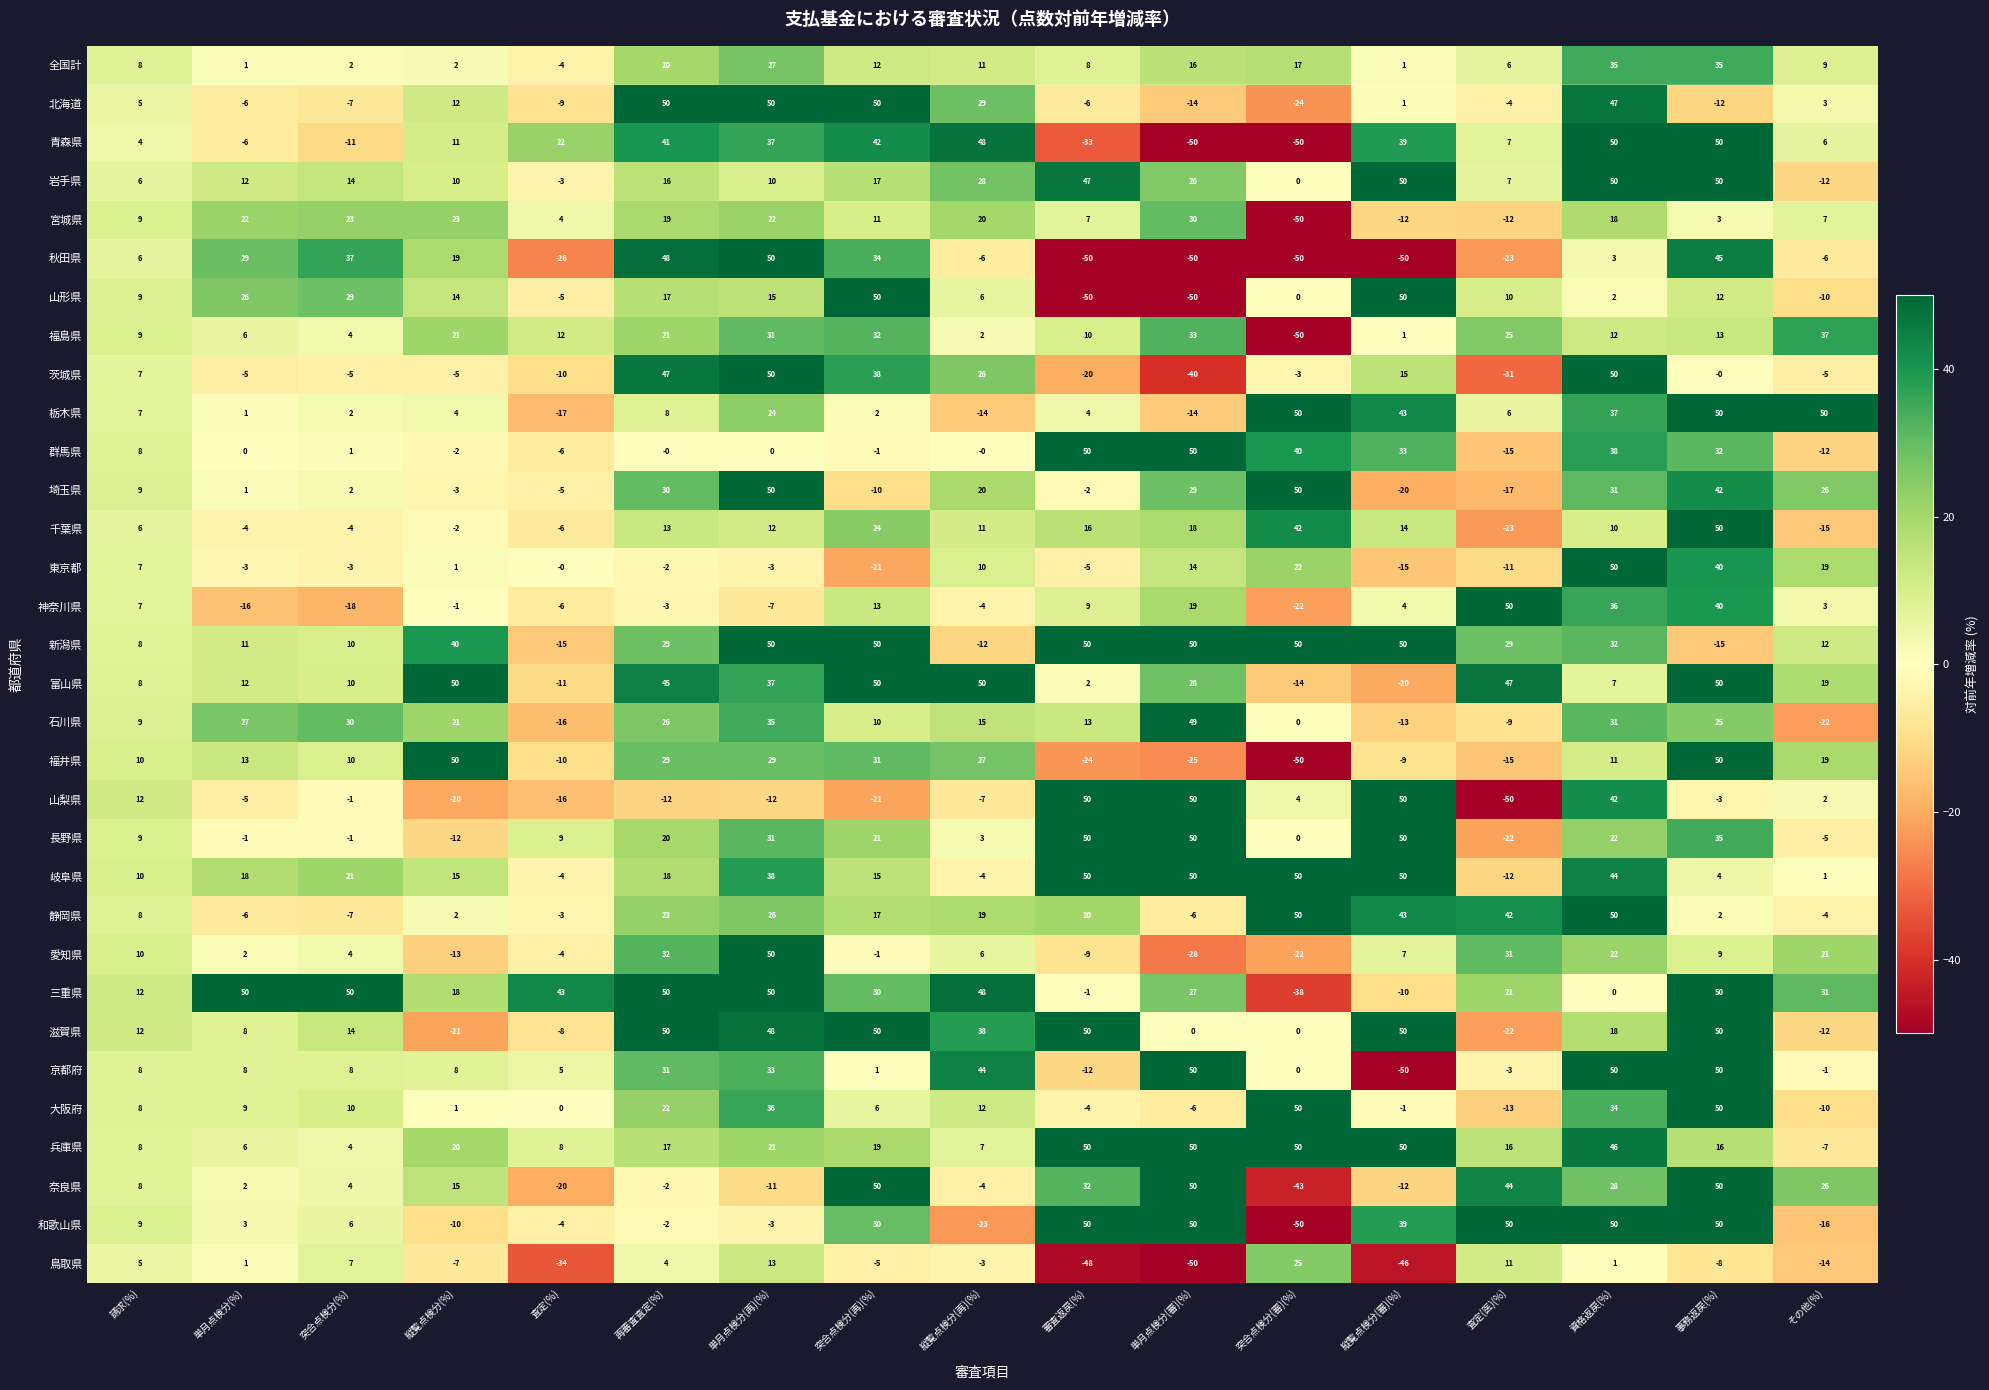

Which series has the largest total across all categories?

三重県